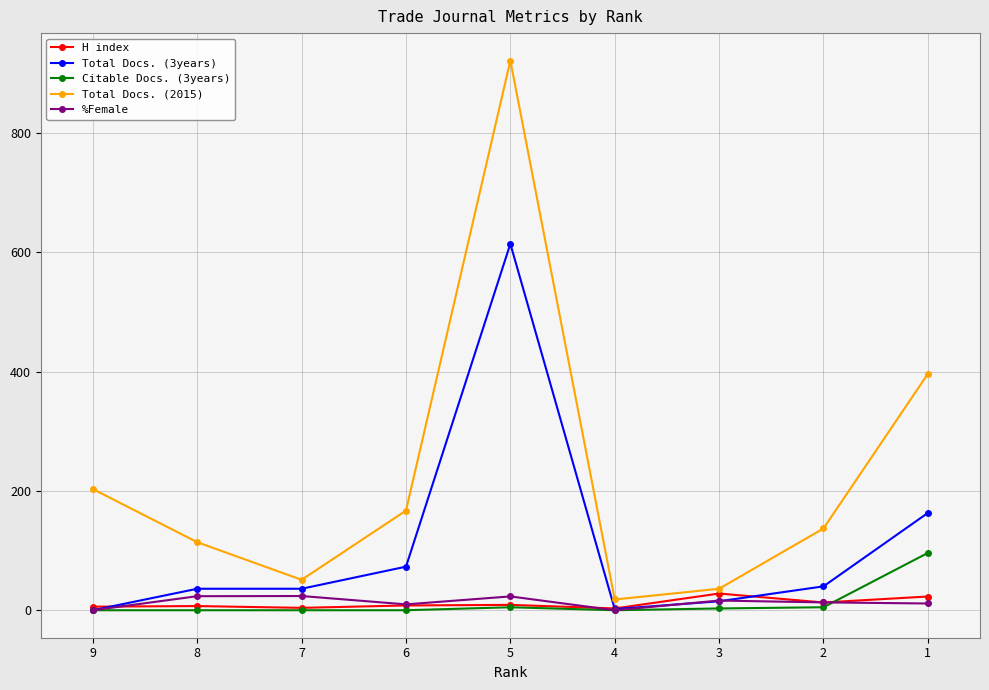

What is the average value of the Total Docs. (3years) series?

108.8